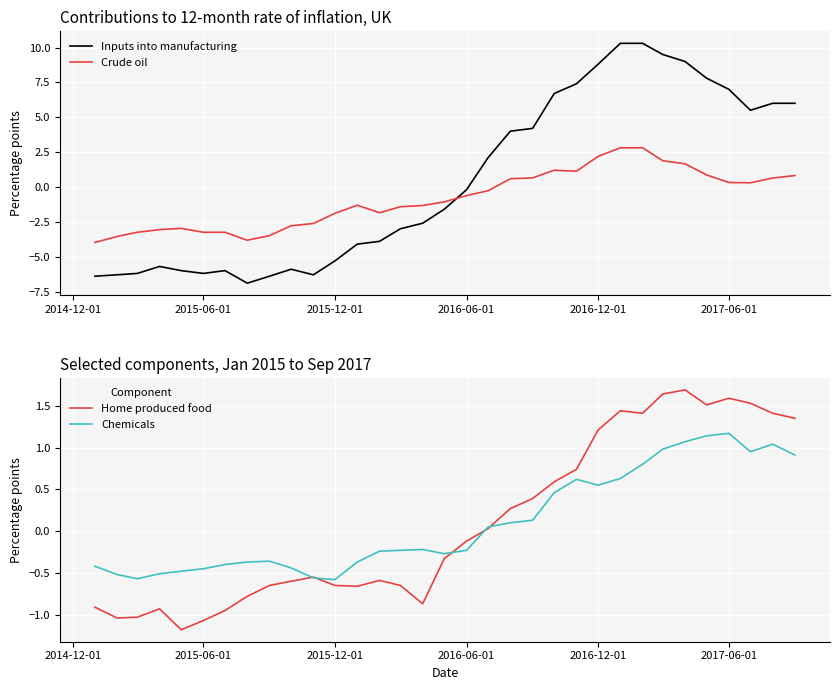

In Inputs into manufacturing, how many points are lower than both neighbors (excluding endpoints)?

4